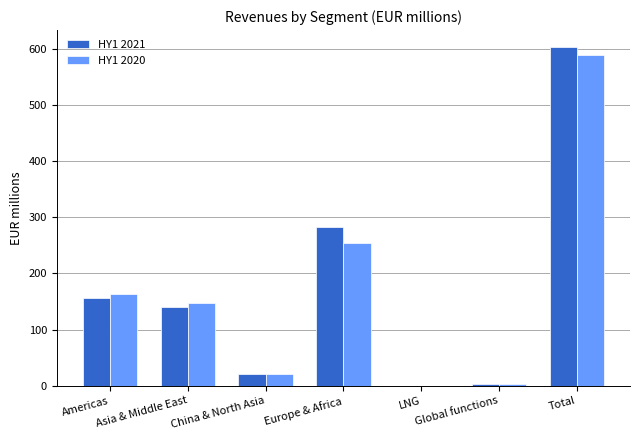

What is the average value of the HY1 2021 series?

172.3